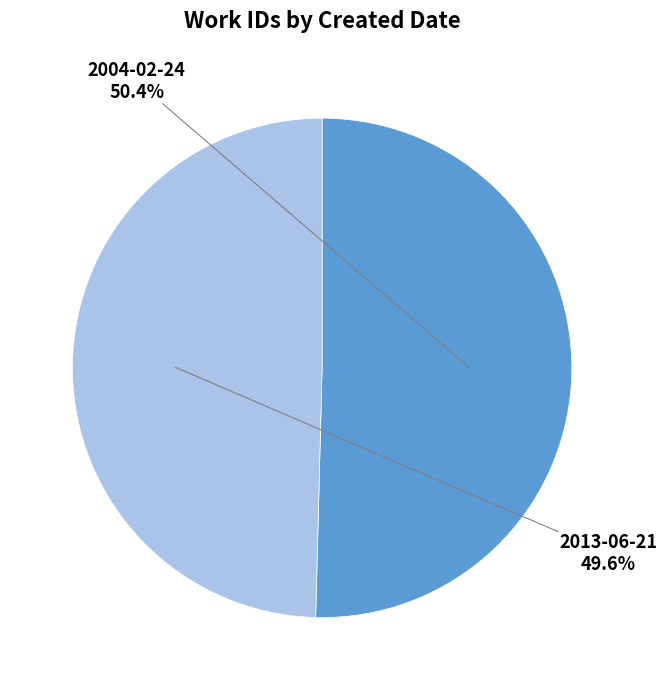

Count the number of slices in the pie.

2